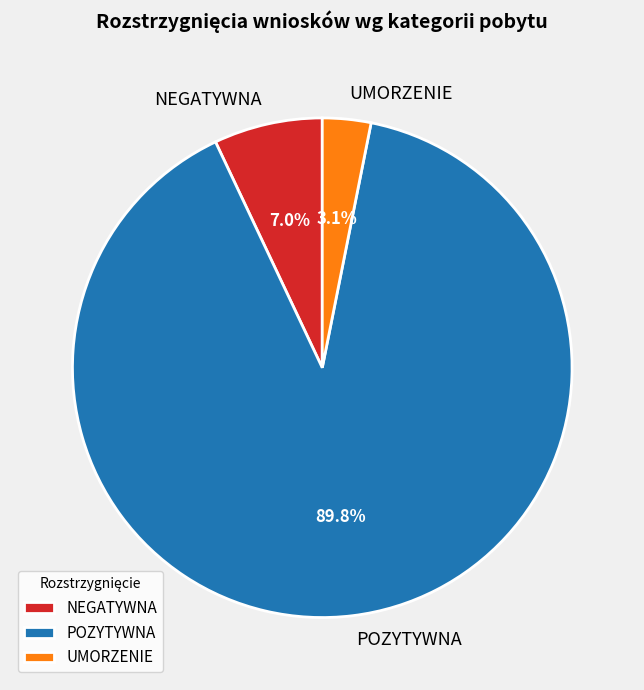

Which slice is the largest?

POZYTYWNA